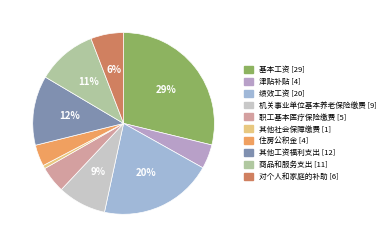

Which slice is the smallest?

其他社会保障缴费